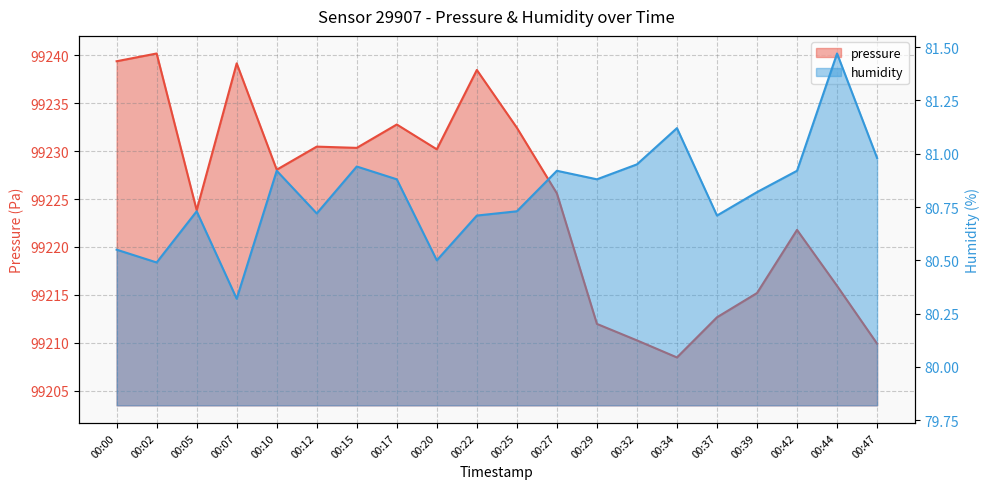

True or false: humidity has a value of 80.9 at 00:10.

True